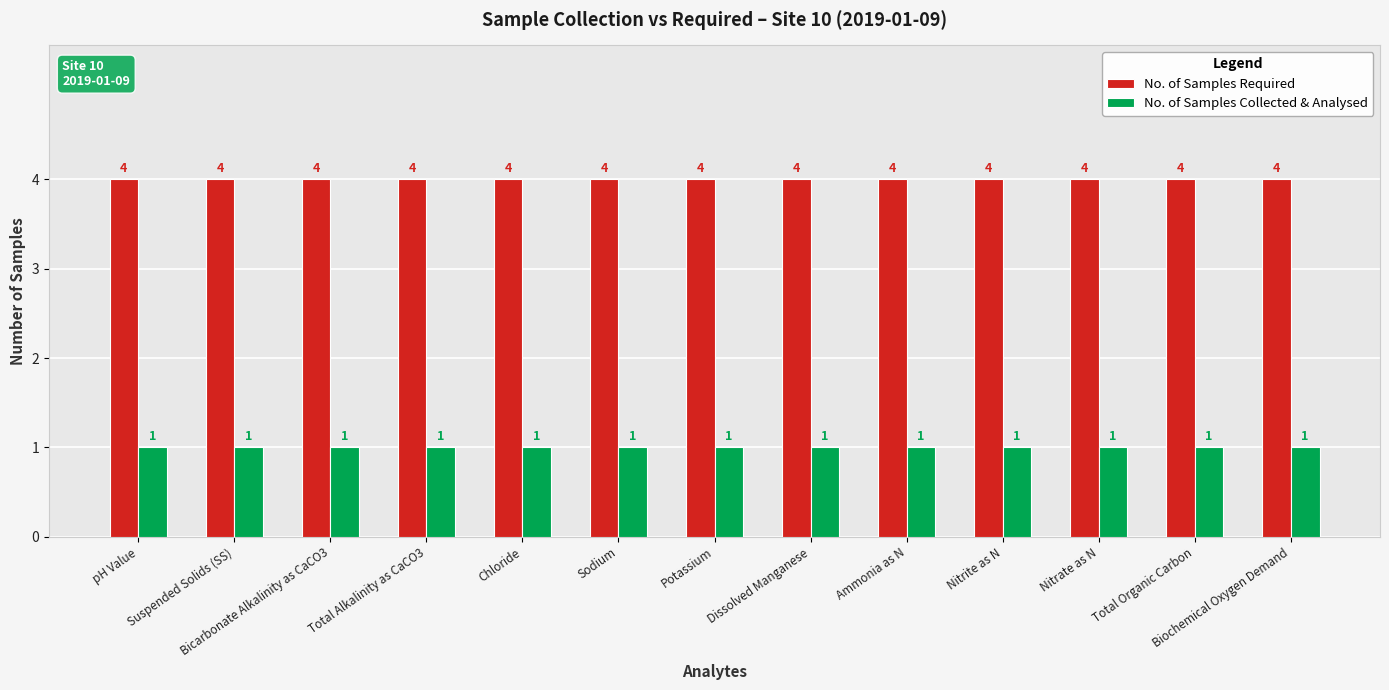

True or false: No. of Samples Collected & Analysed has a value of 1 at Bicarbonate Alkalinity as CaCO3.

True